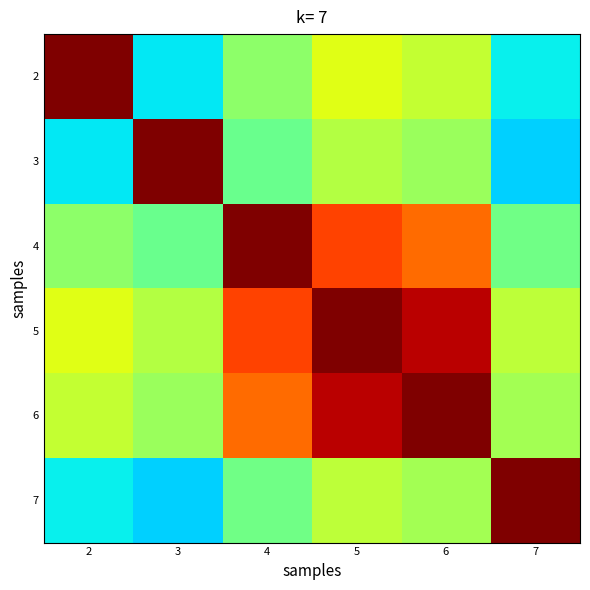

Reading left to right, what are all the values shown in this chart?

2: 2=1.0	3=0.4	4=0.5	5=0.6	6=0.6	7=0.4
3: 2=0.4	3=1.0	4=0.5	5=0.6	6=0.5	7=0.3
4: 2=0.5	3=0.5	4=1.0	5=0.8	6=0.8	7=0.5
5: 2=0.6	3=0.6	4=0.8	5=1.0	6=0.9	7=0.6
6: 2=0.6	3=0.5	4=0.8	5=0.9	6=1.0	7=0.5
7: 2=0.4	3=0.3	4=0.5	5=0.6	6=0.5	7=1.0